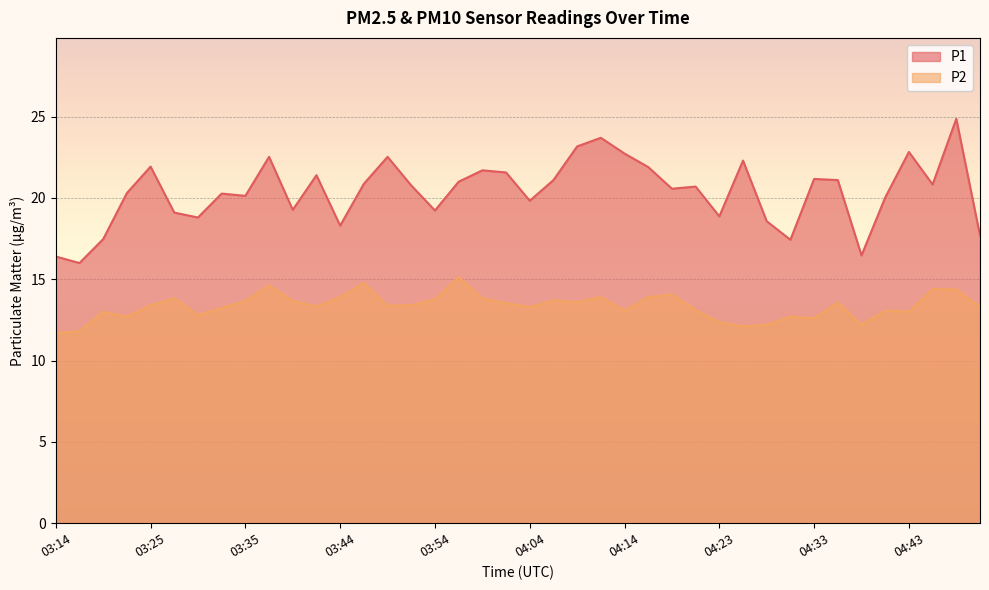

At how many categories does at least one series exceed 24?

1